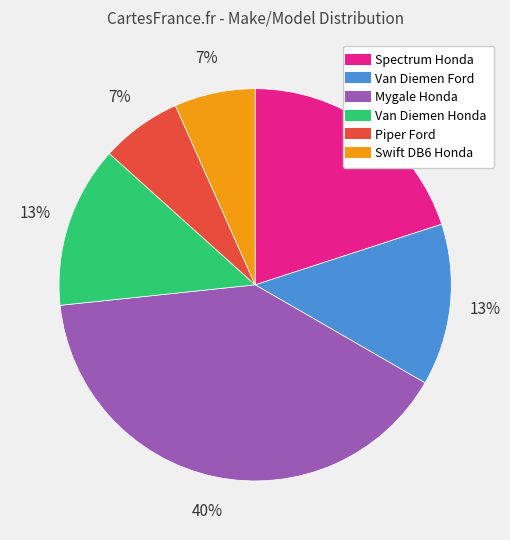

Is there a majority slice in this chart?

No